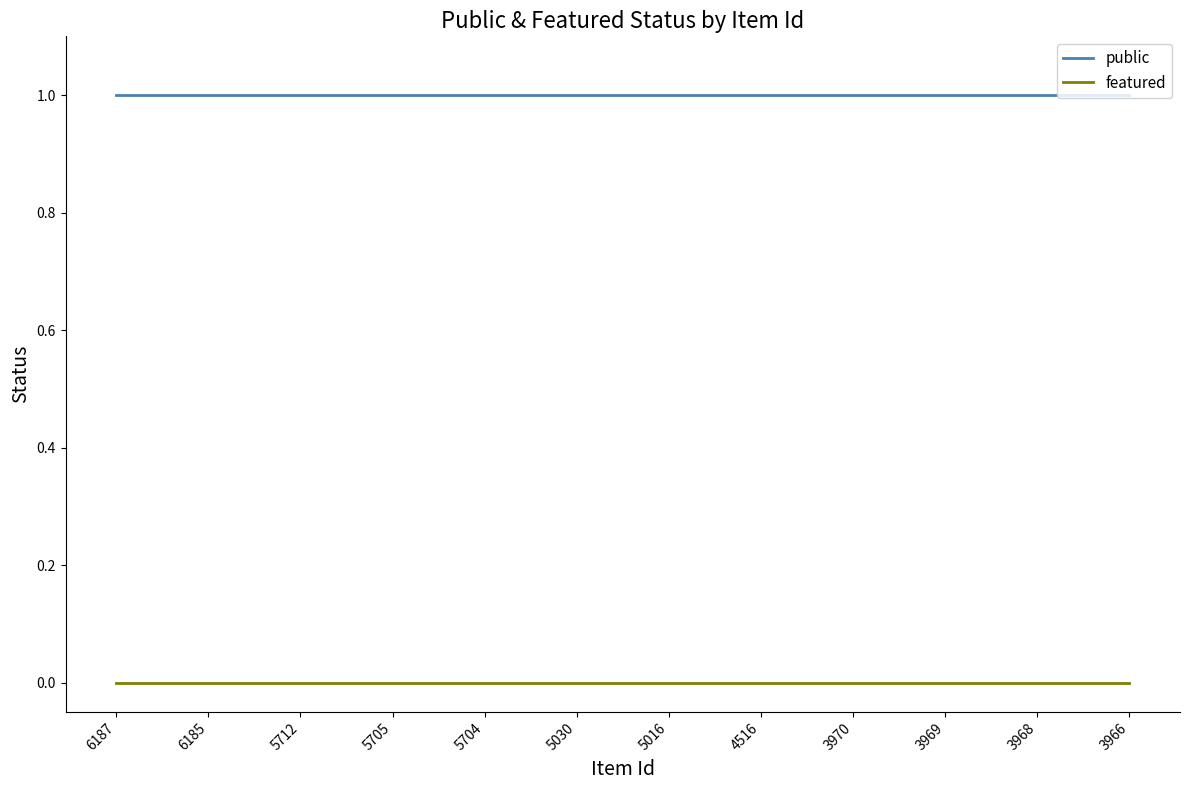

True or false: public and featured intersect in this chart.

False